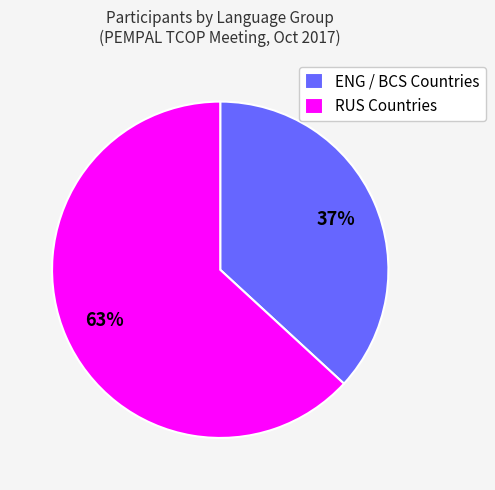

Do ENG / BCS Countries and RUS Countries together represent more than half of the pie?

Yes